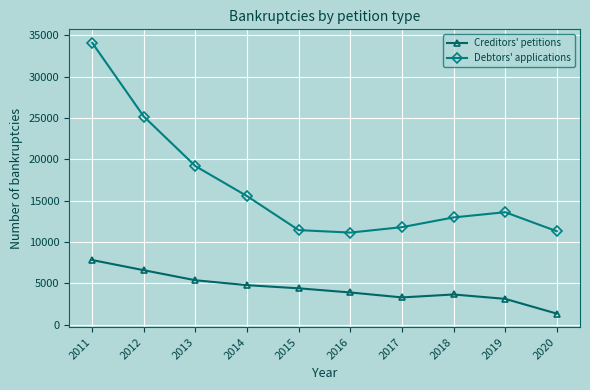

Which series has the largest total across all categories?

Debtors' applications